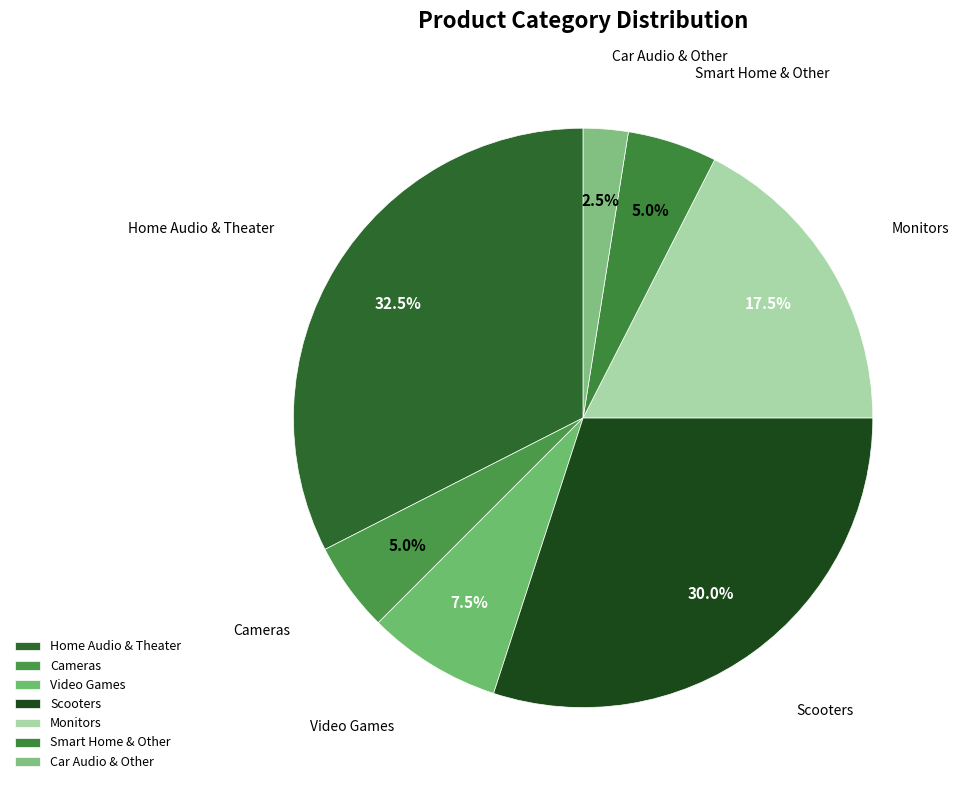

Combined, what portion of the pie is Monitors and Car Audio & Other?

20.0%